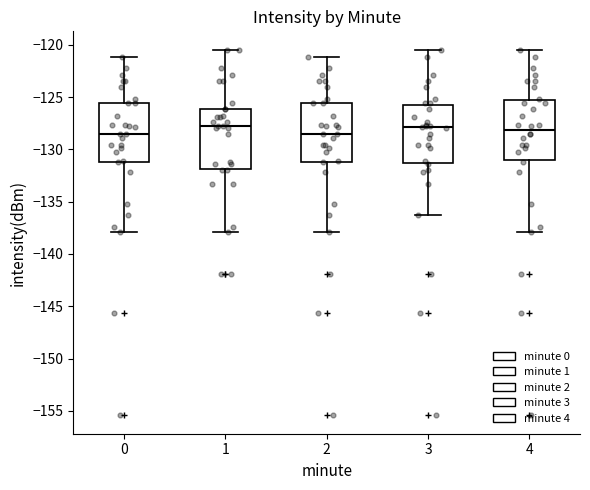

Reading left to right, transcribe this box plot: for each box, give where its median line is, the range the box spans, and where its two whiskers end, as read against the y-axis. The values are not printed on the chart, so give them approximately, as read against the axis.

0: median -128.5, box -131.0 to -125.5, whiskers -138.0 to -121.0
1: median -128.0, box -132.0 to -126.0, whiskers -138.0 to -120.5
2: median -128.5, box -131.0 to -125.5, whiskers -138.0 to -121.0
3: median -128.0, box -131.5 to -125.5, whiskers -136.5 to -120.5
4: median -128.0, box -131.0 to -125.5, whiskers -138.0 to -120.5